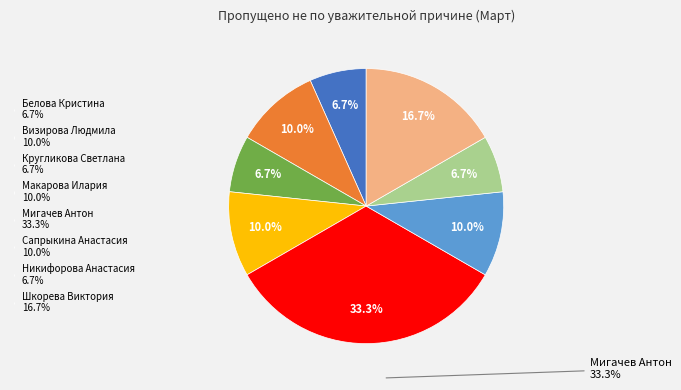

Does any single category account for the majority?

No